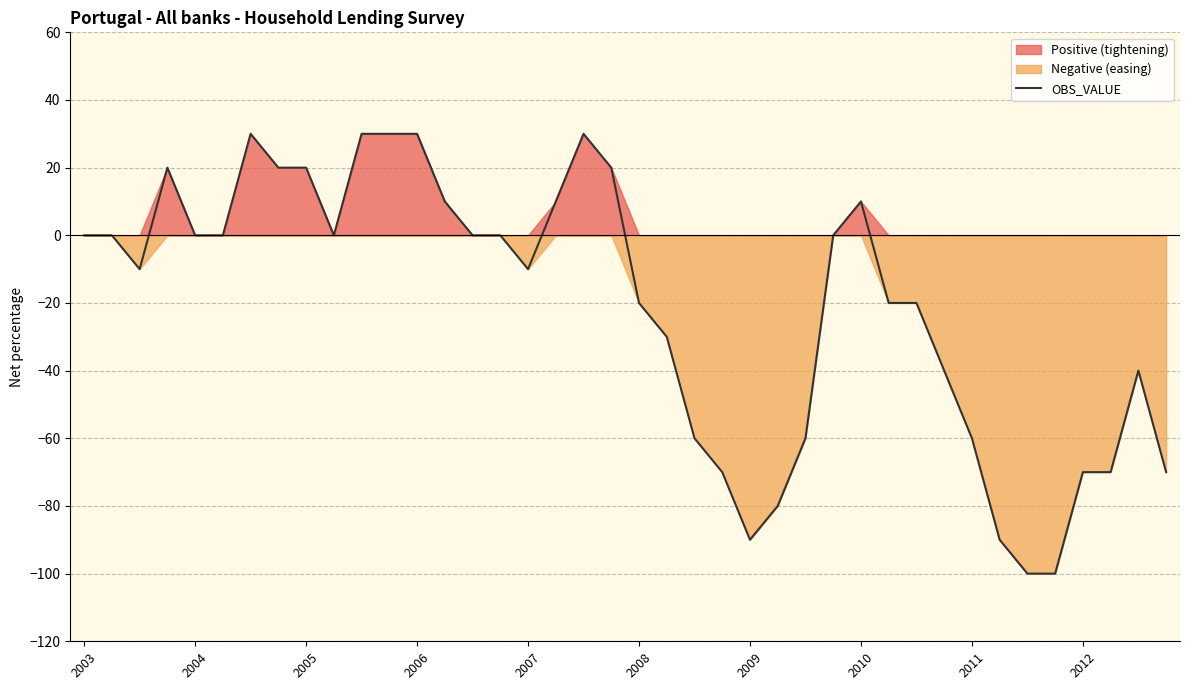

What is the highest value of the OBS_VALUE series?

30